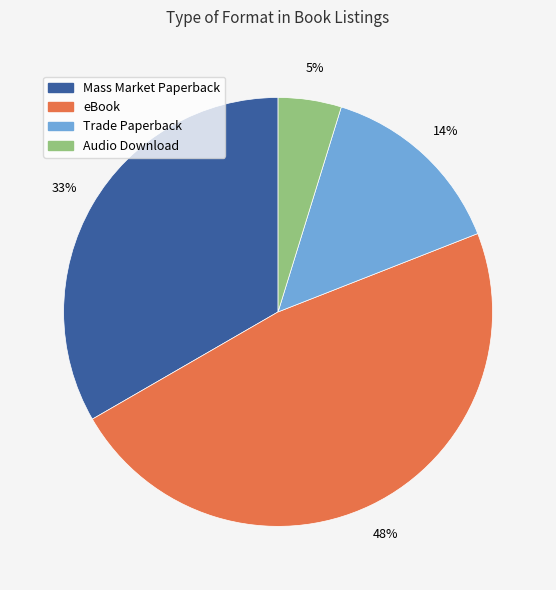

What percentage is the Audio Download slice, to the nearest percent?

5%